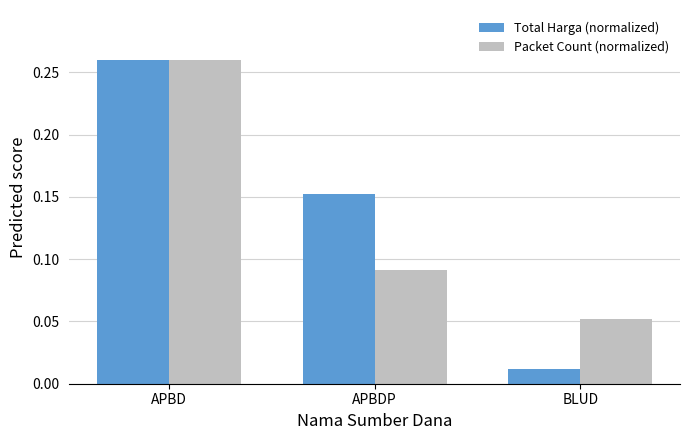

Are the bars horizontal?

No